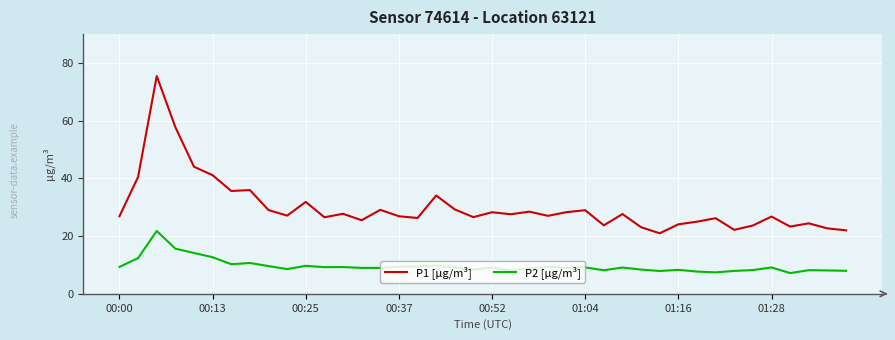

Rank the series by their maximum value, from lowest to highest.

P2 [µg/m³], P1 [µg/m³]